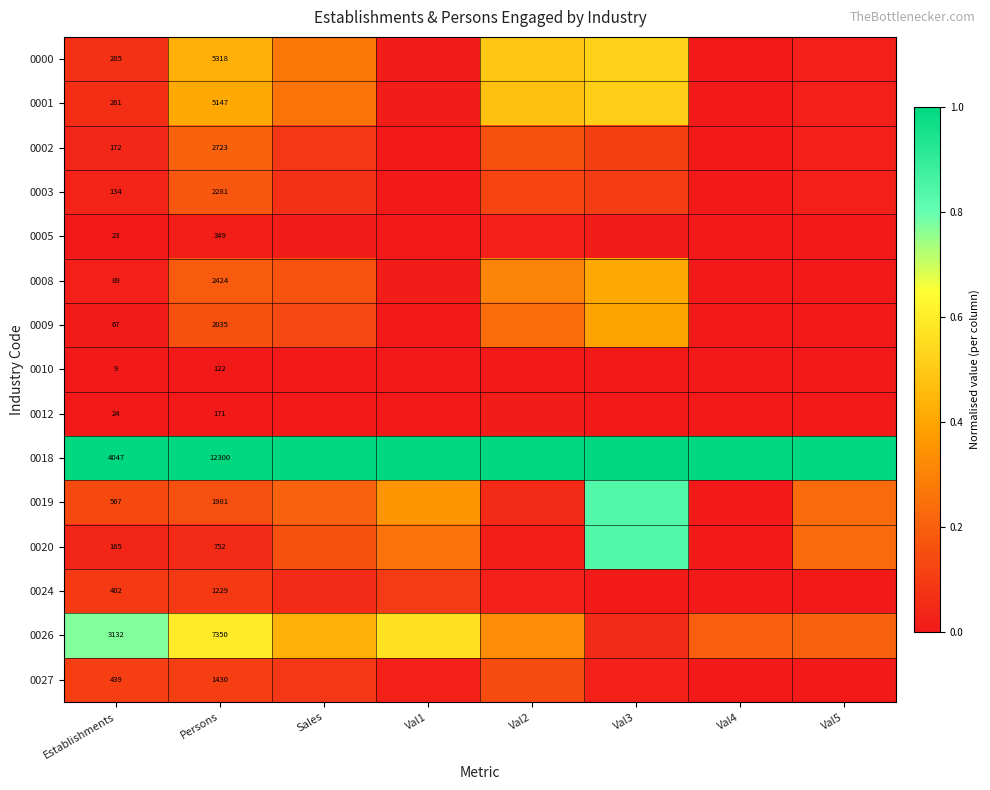

The 0005 series shows 0.0 at Establishments. True or false?

True